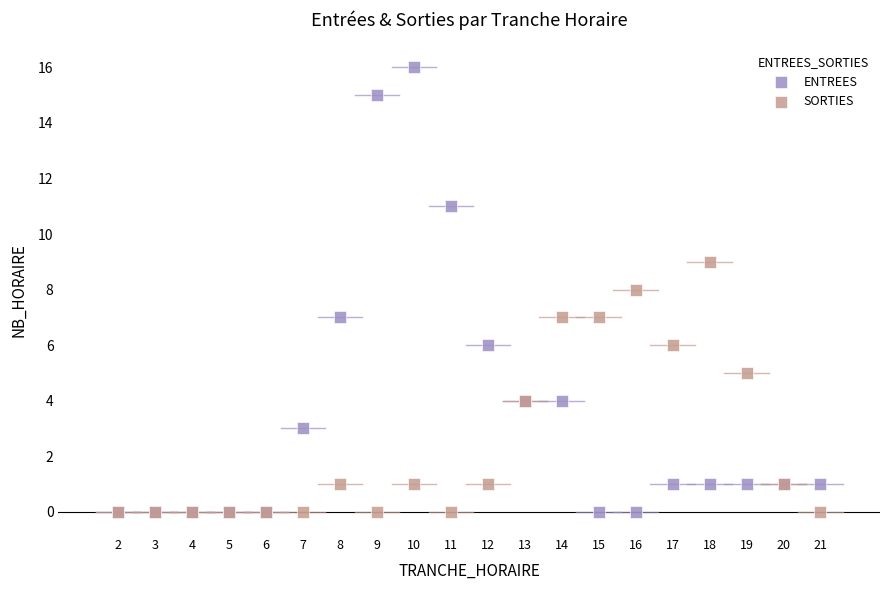

Which series has the widest spread of Y values?

ENTREES